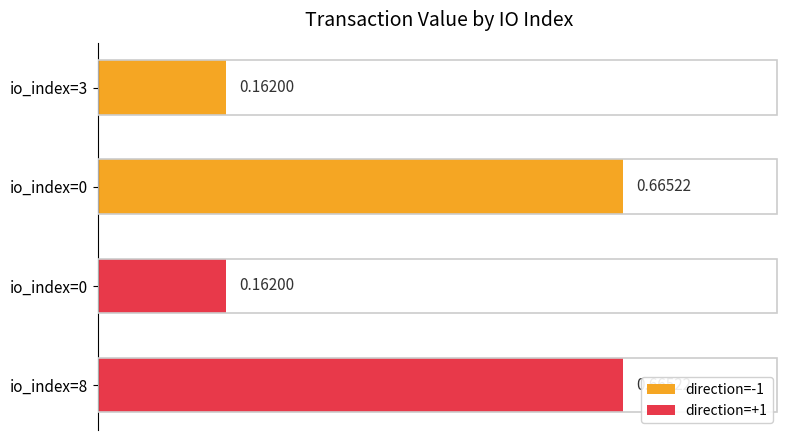

Which series has the widest spread of values?

direction=-1